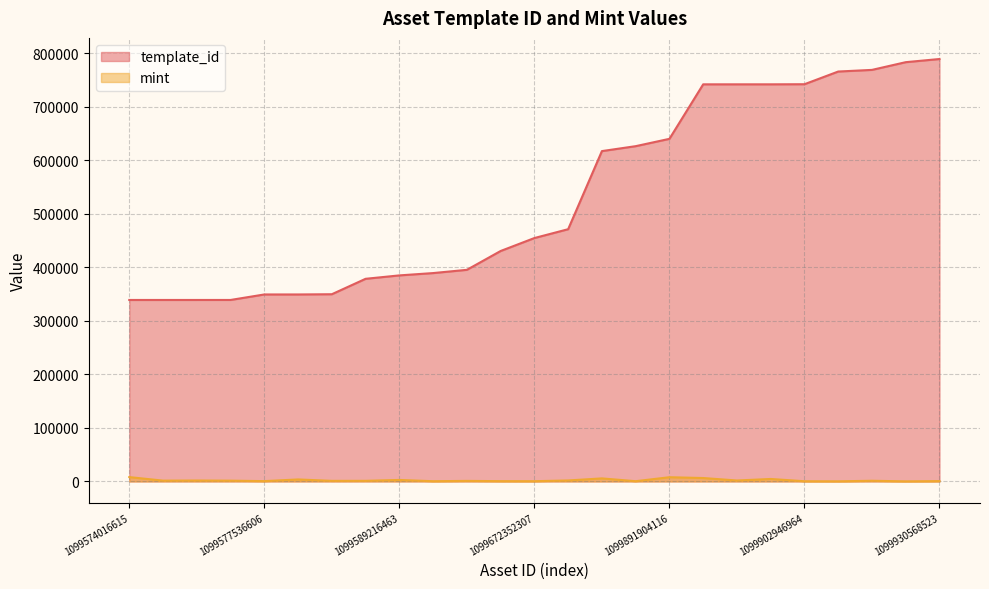

At which label does mint first exceed 1270?

1099574016615